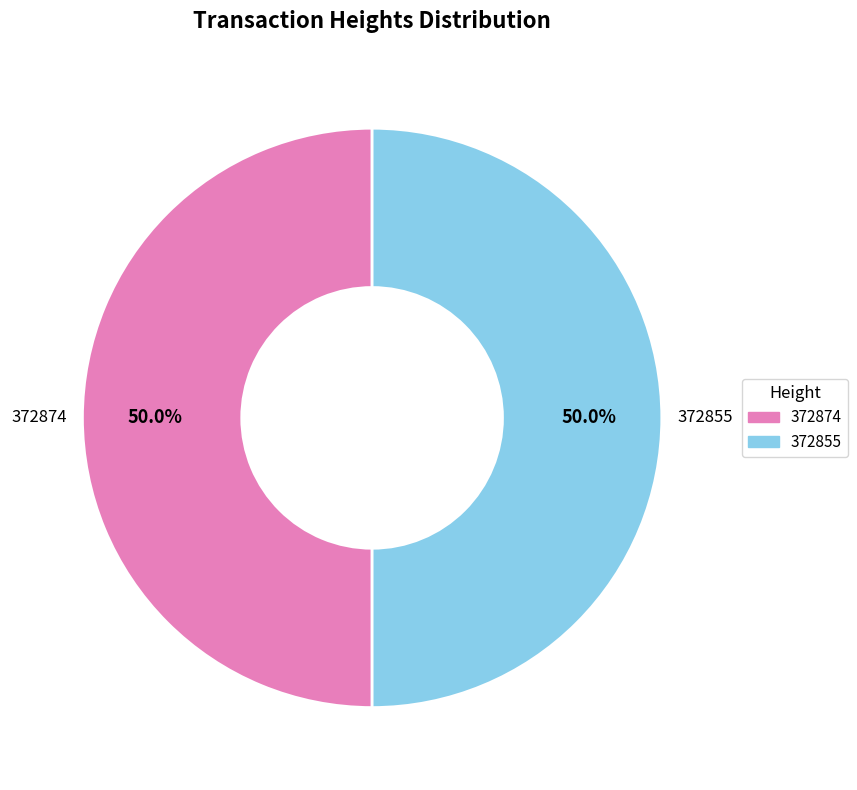

Combined, do 372874 and 372855 account for over 50%?

Yes